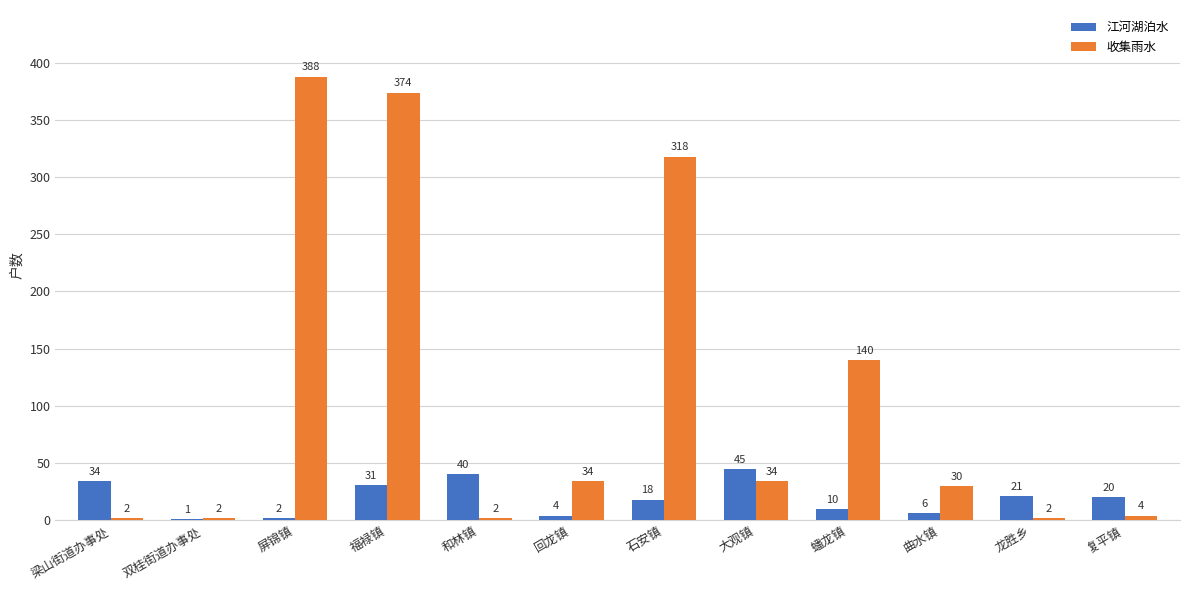

Which category has the highest value in the 收集雨水 series?

屏锦镇